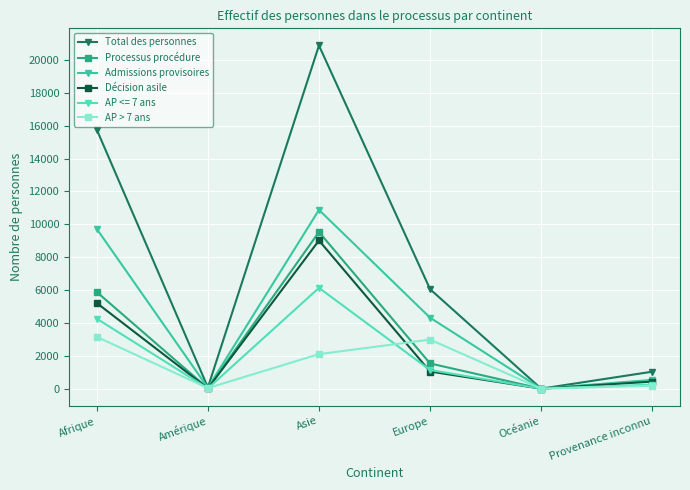

How many lines are shown in the chart?

6